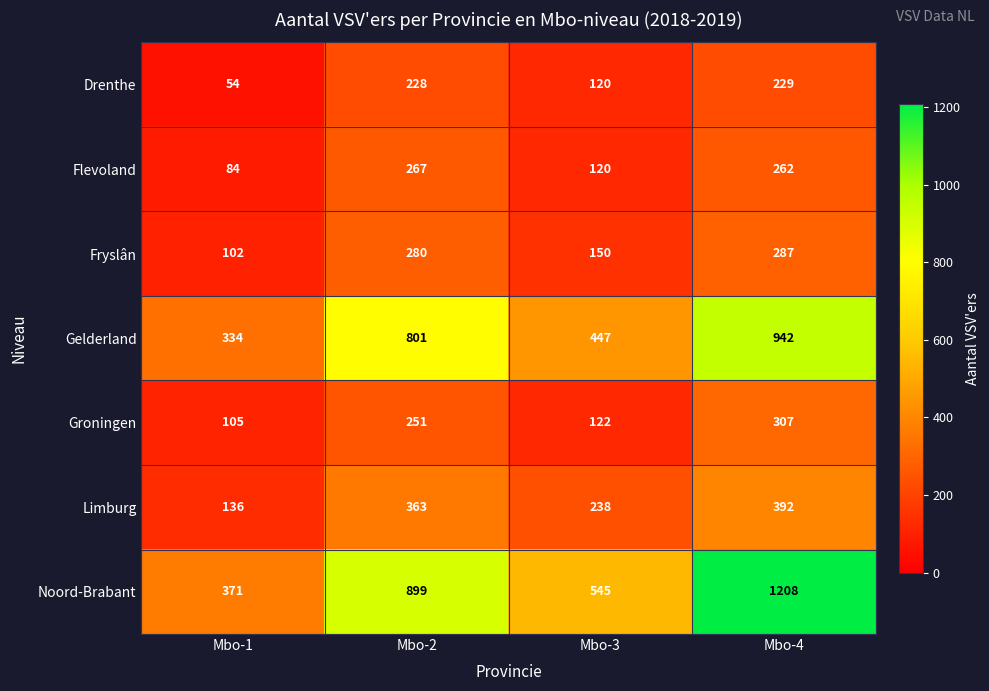

At which label is Fryslân closest to 194?

Mbo-3